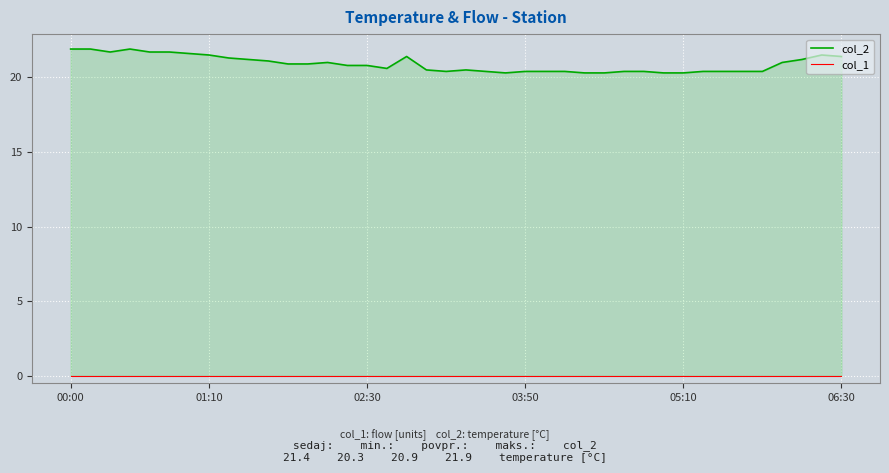

At which category is the sum across all series the highest?

00:00